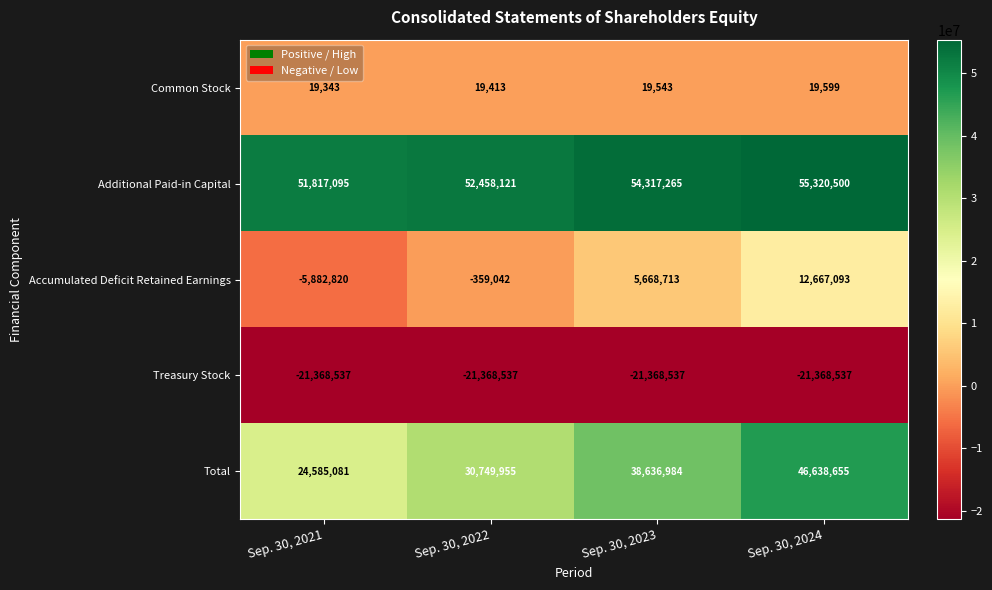

Read the Common Stock value at Sep. 30, 2023, to the nearest 50.

19550